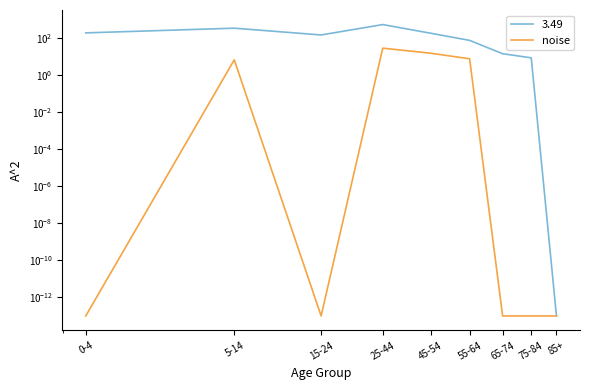

The value at 0-4 is 0.0. True or false?

True